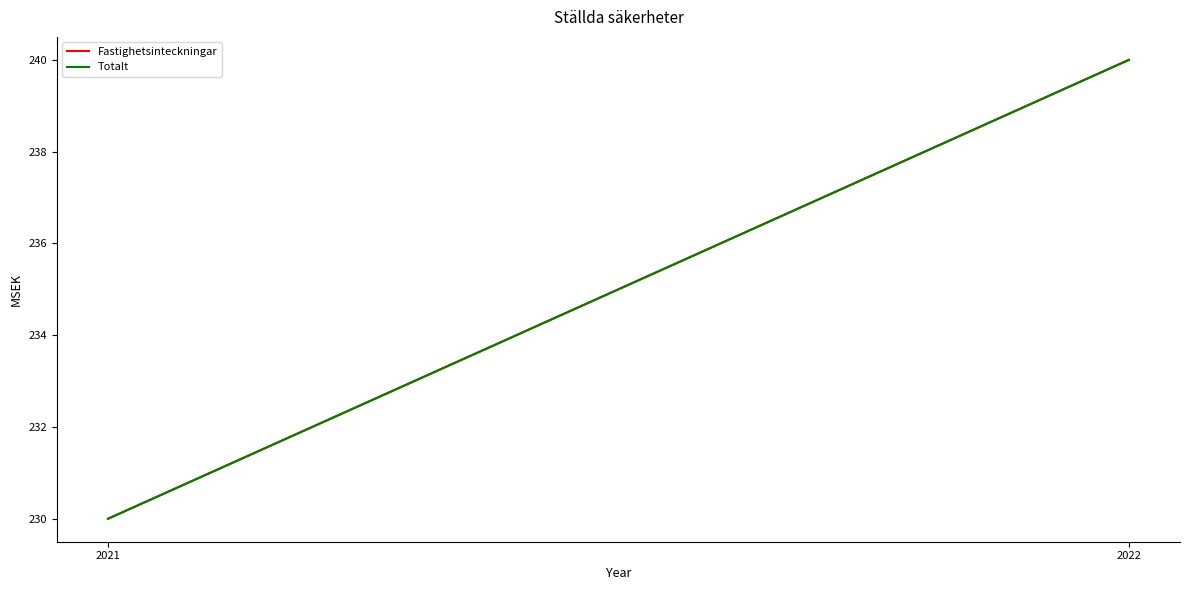

At 2022, list the series in order from smallest to largest.

Fastighetsinteckningar, Totalt